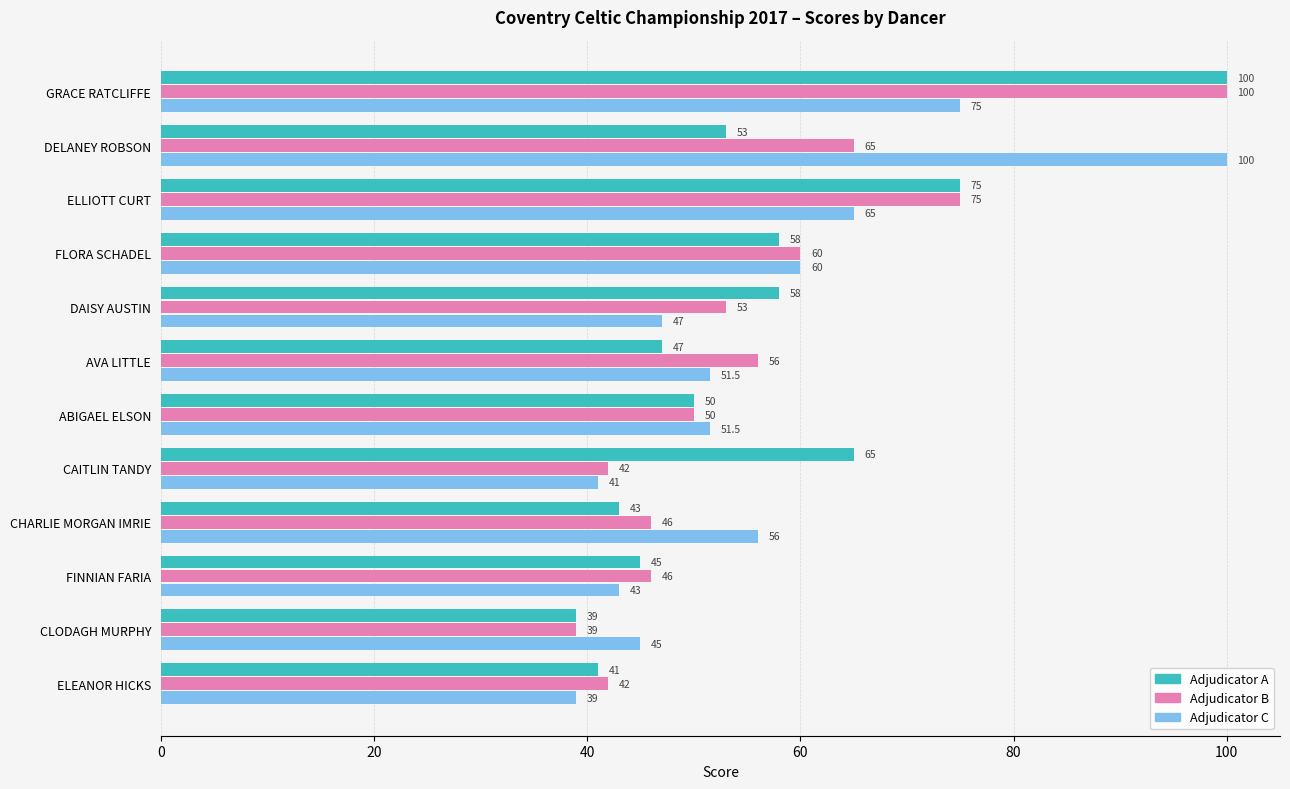

What is the difference between the Adjudicator B values at FLORA SCHADEL and ELLIOTT CURT?

15.0